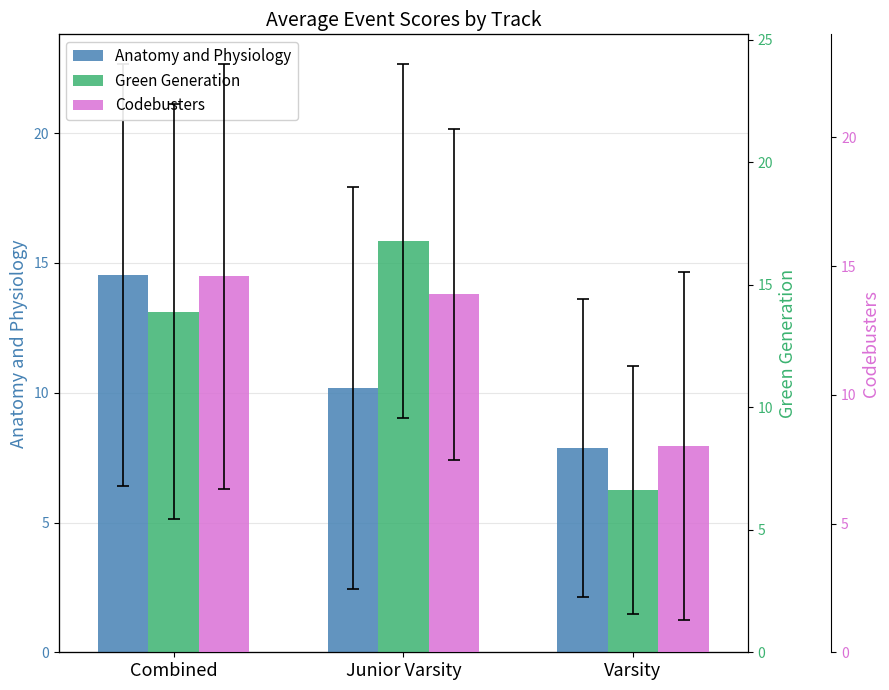

Where does the Anatomy and Physiology series first go above 10?

Combined